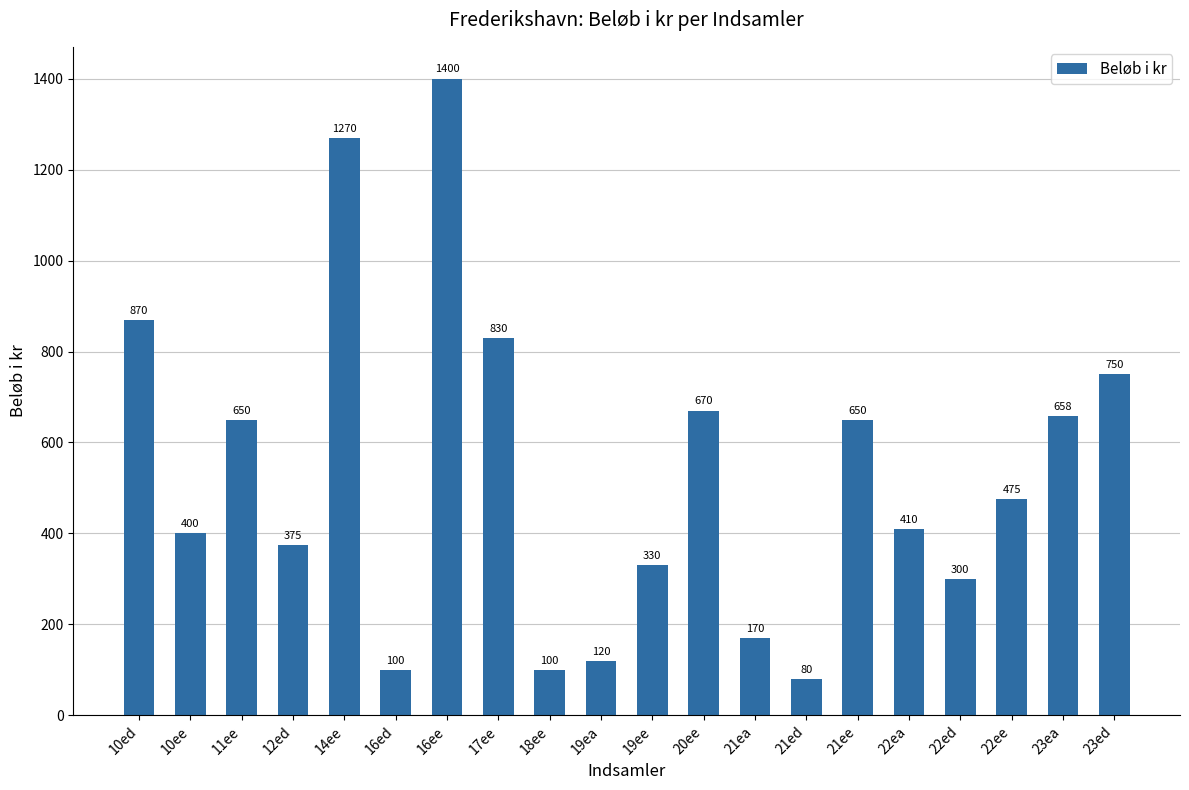

What value does the data have at 17ee, to the nearest 100?

800